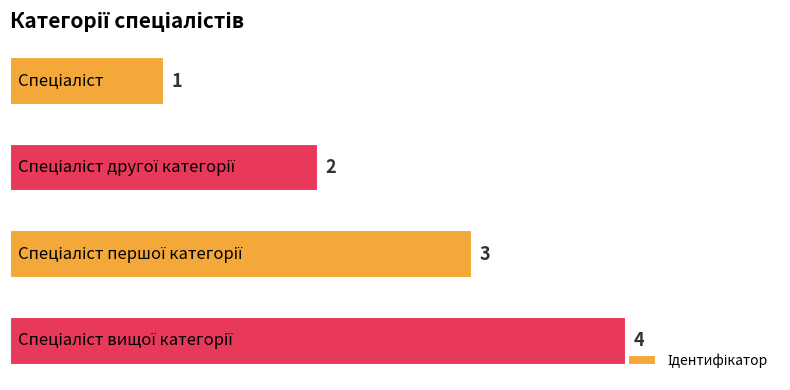

What is the sum of all values?

10